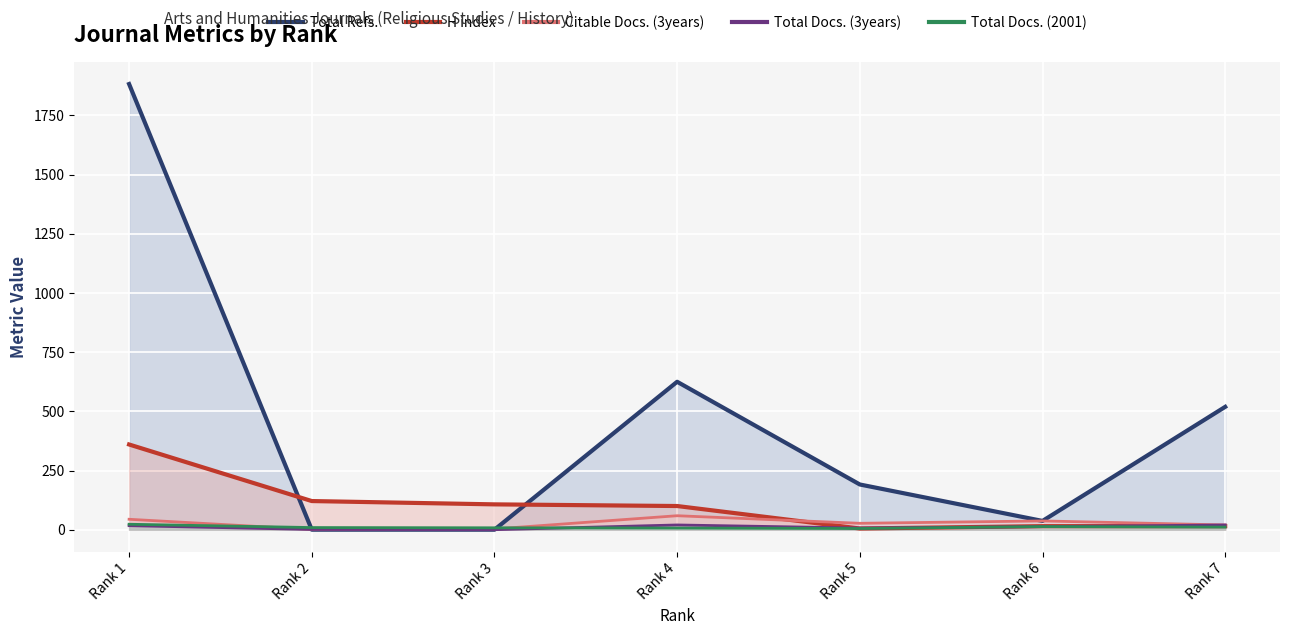

Is it true that Total Refs. equals 352 at Rank 7?

False